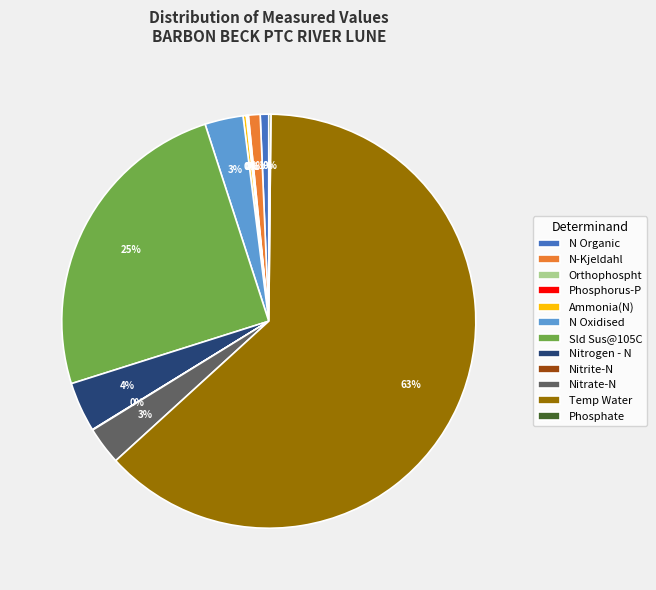

Which slice is the largest?

Temp Water